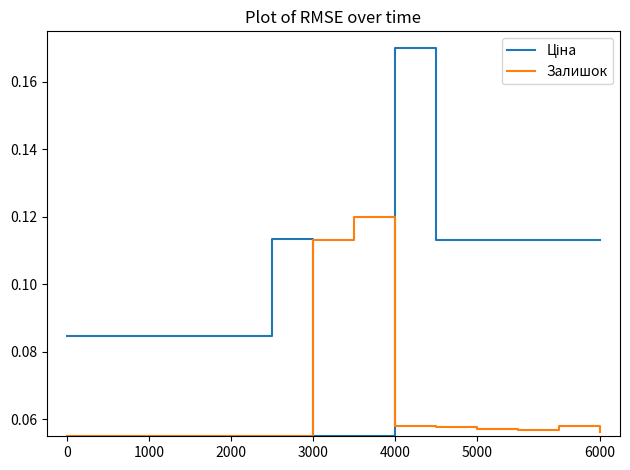

What is the value of the Ціна point at the 11th from the left?

0.1